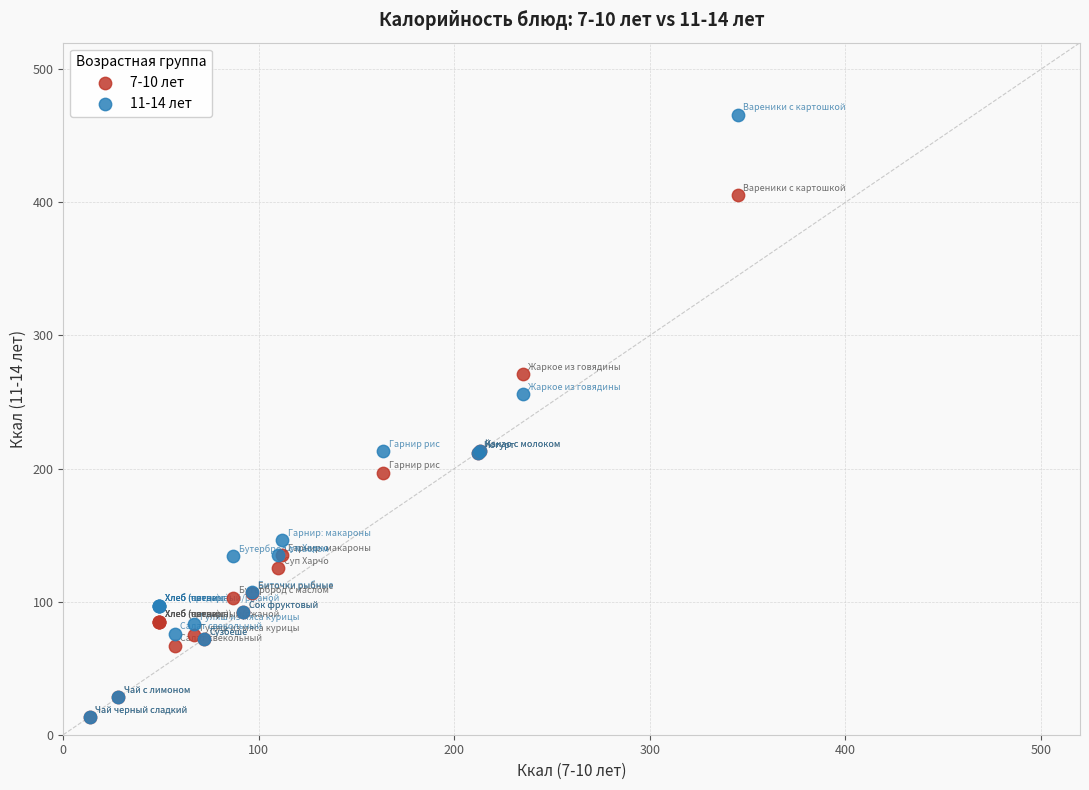

Which series has the widest spread of Y values?

11-14 лет